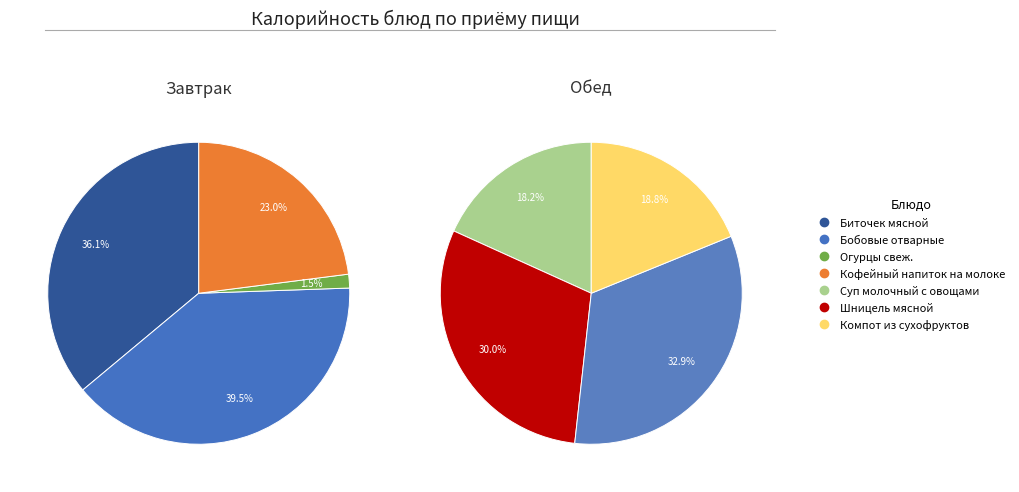

Is there any slice that represents more than half of the pie?

No